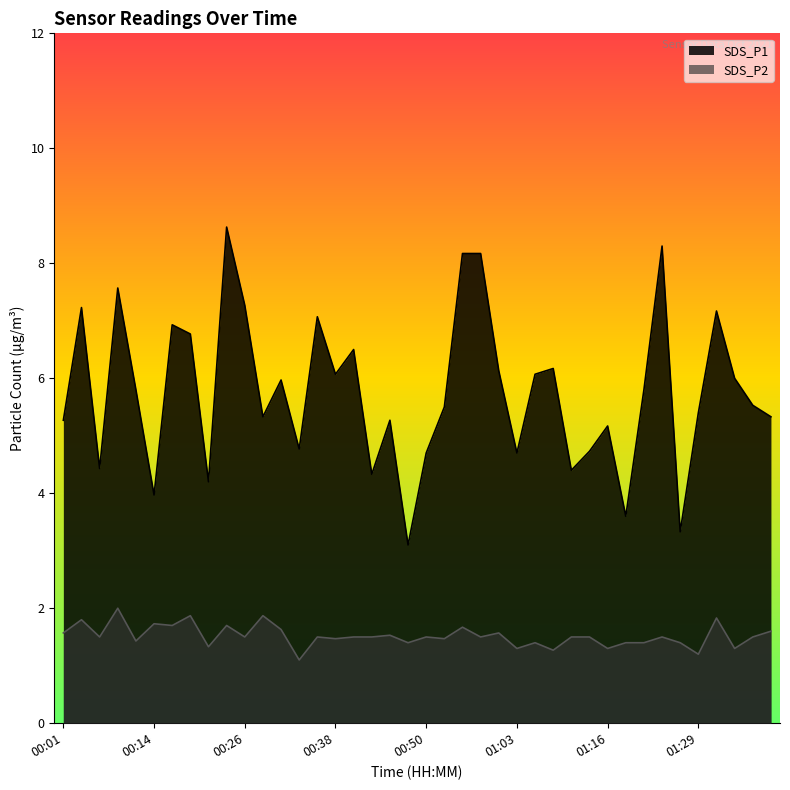

How many distinct data groups are displayed?

2